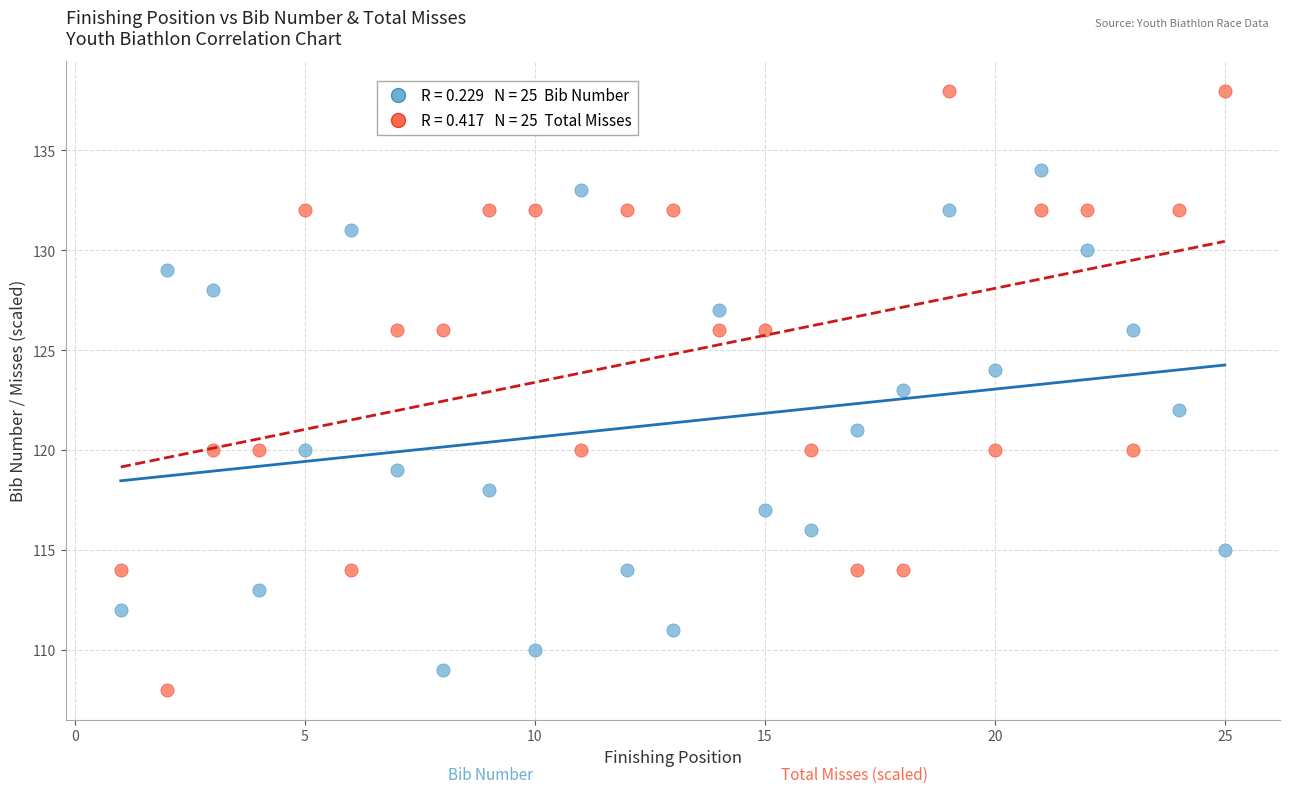

Across all data points, what is the range of X values (max minus min)?

24